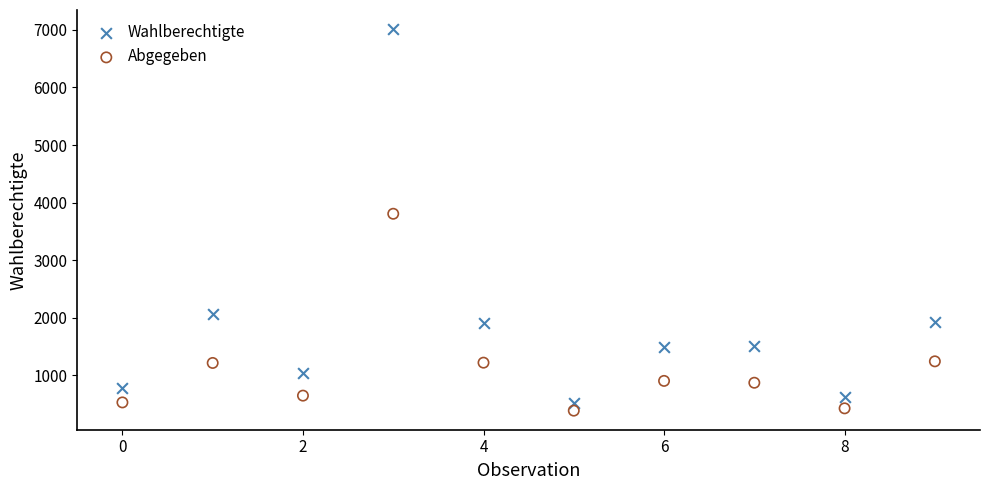

Which series reaches the maximum Y coordinate?

Wahlberechtigte